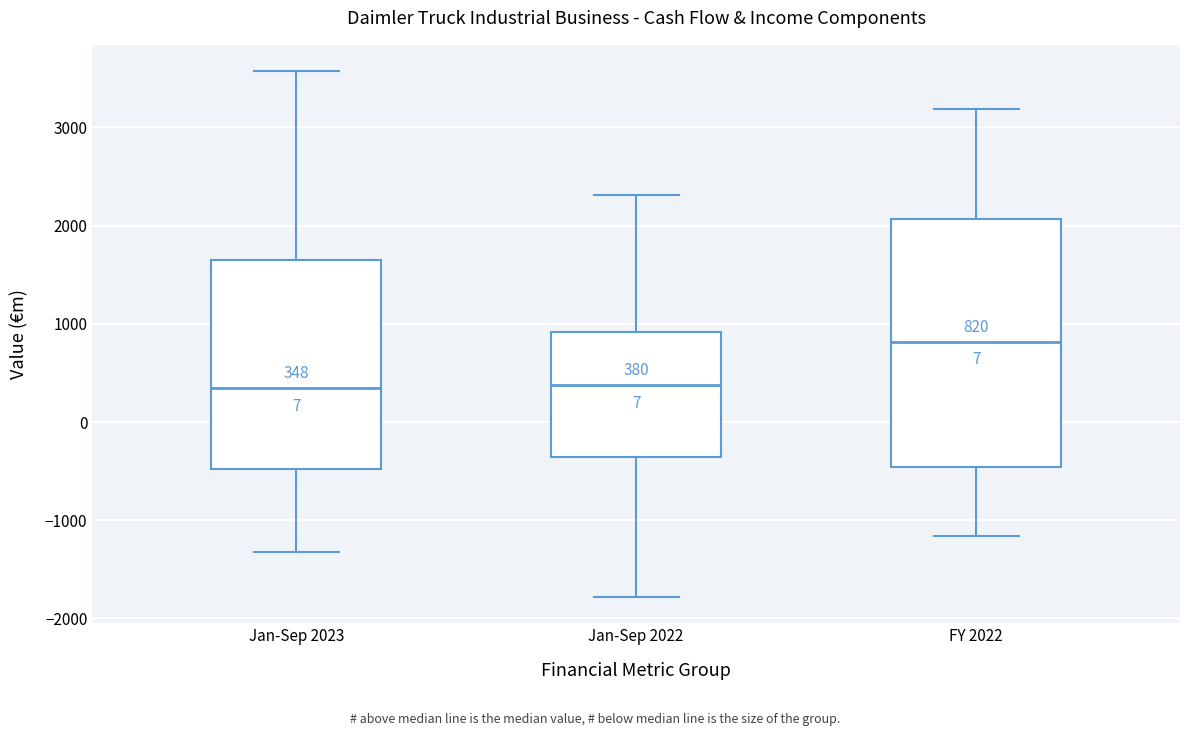

Which box has the highest median line?

FY 2022